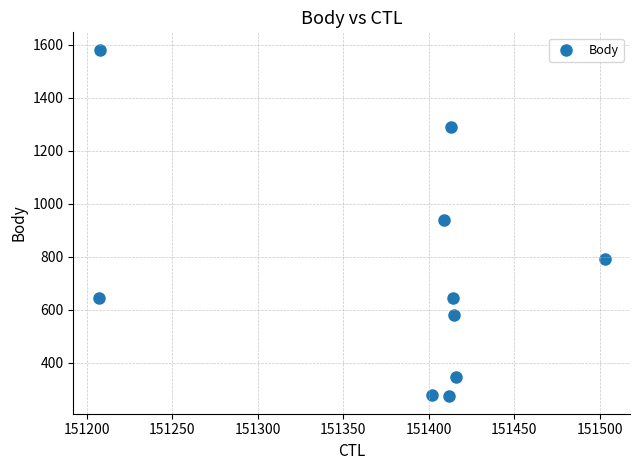

What is the average X value?

151380